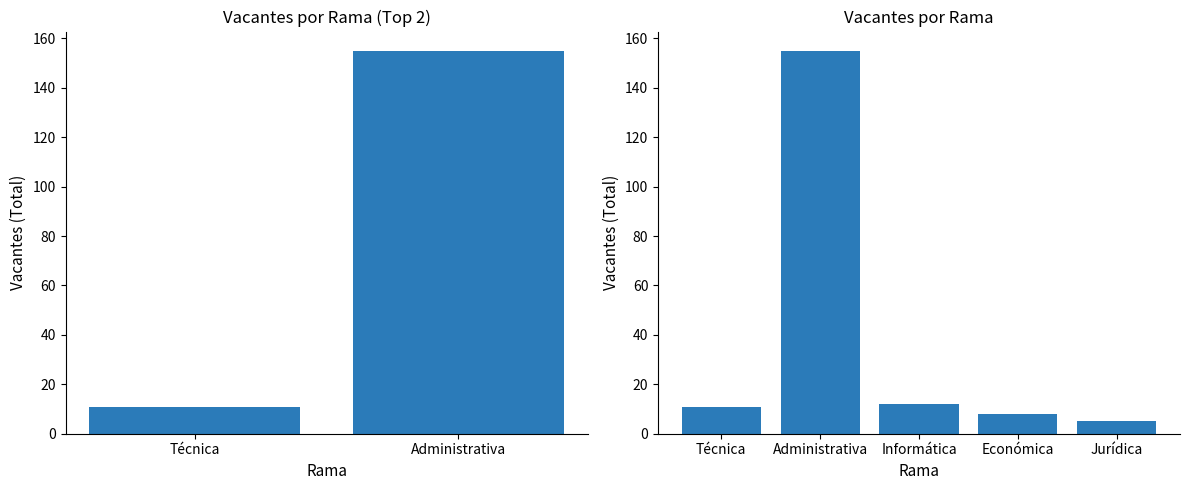

Which has a higher value, Económica or Informática?

Informática